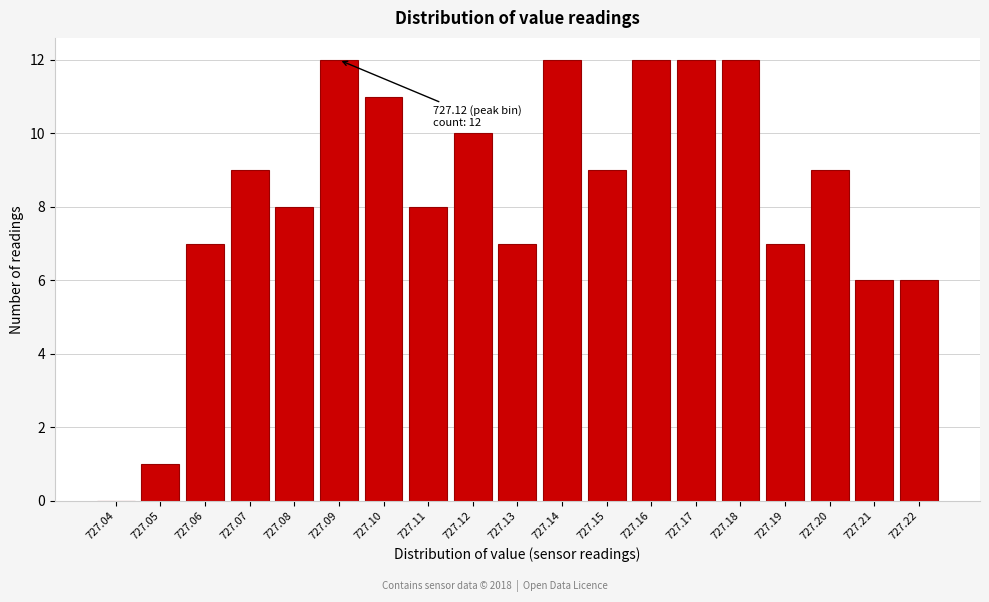

Reading left to right, transcribe all the data shown in this chart.

727.04=0	727.05=1	727.06=7	727.07=9	727.08=8	727.09=12	727.10=11	727.11=8	727.12=10	727.13=7	727.14=12	727.15=9	727.16=12	727.17=12	727.18=12	727.19=7	727.20=9	727.21=6	727.22=6